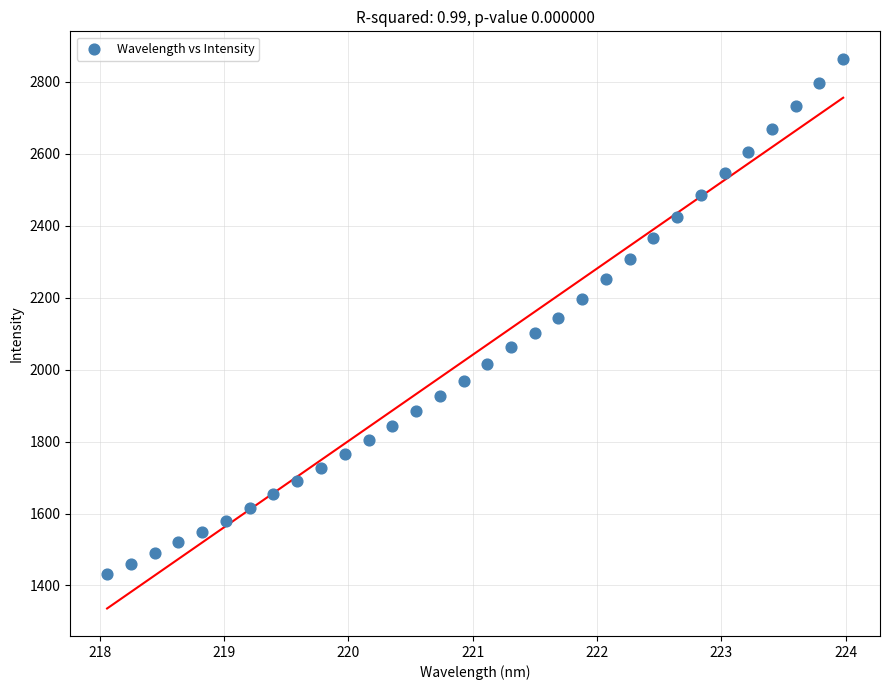

How many points are shown in the scatter plot?

32